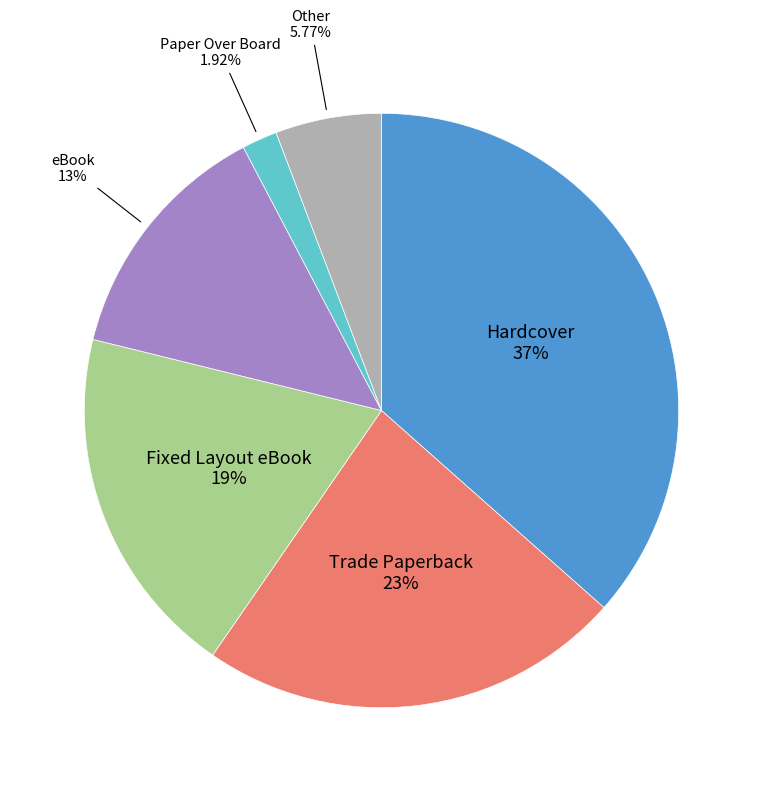

Is there a majority slice in this chart?

No